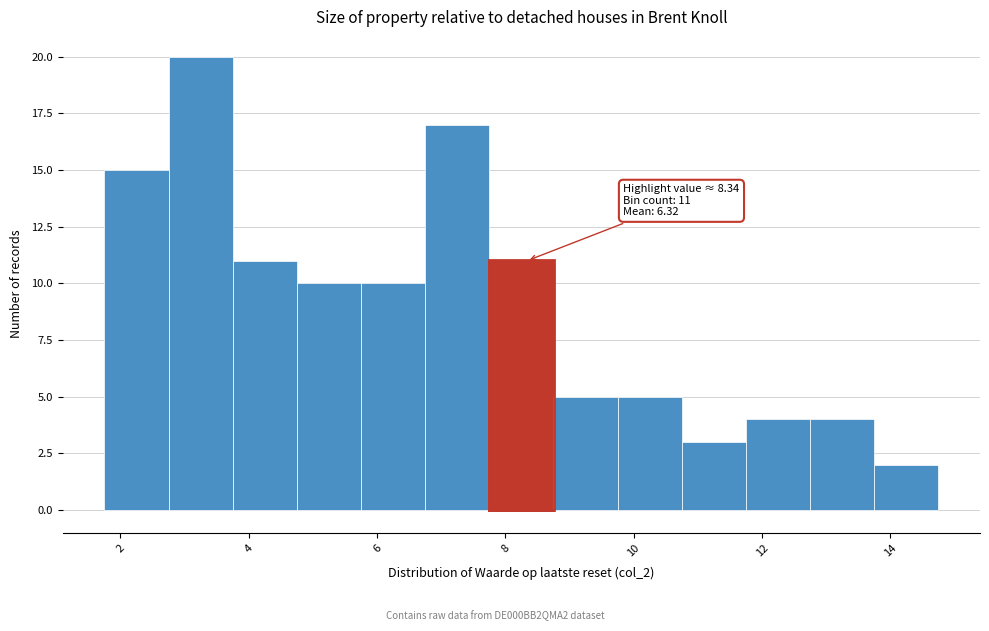

Over which range of the x-axis is the bar tallest?

2.75 to 3.75